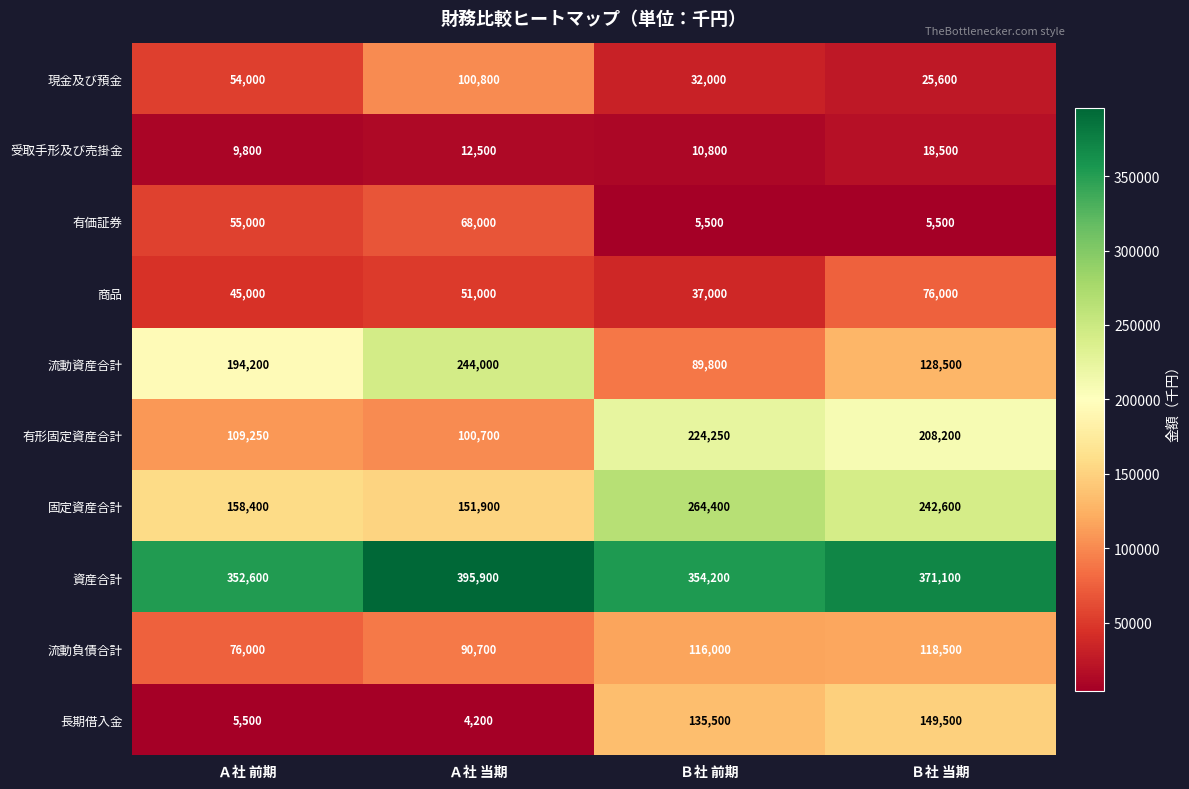

What is the maximum value shown in the chart?

395900